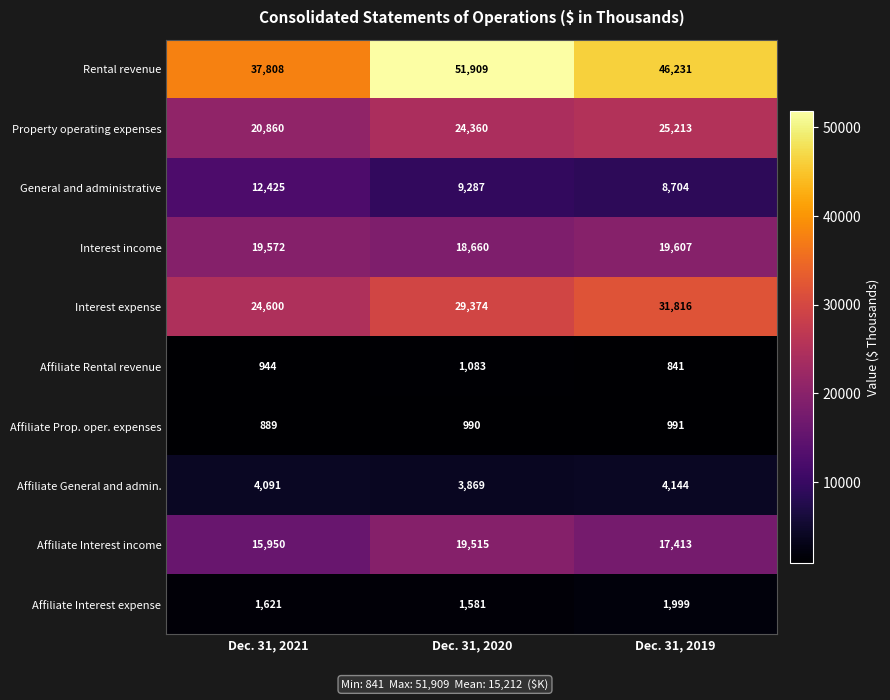

At how many categories does at least one series exceed 5961?

3